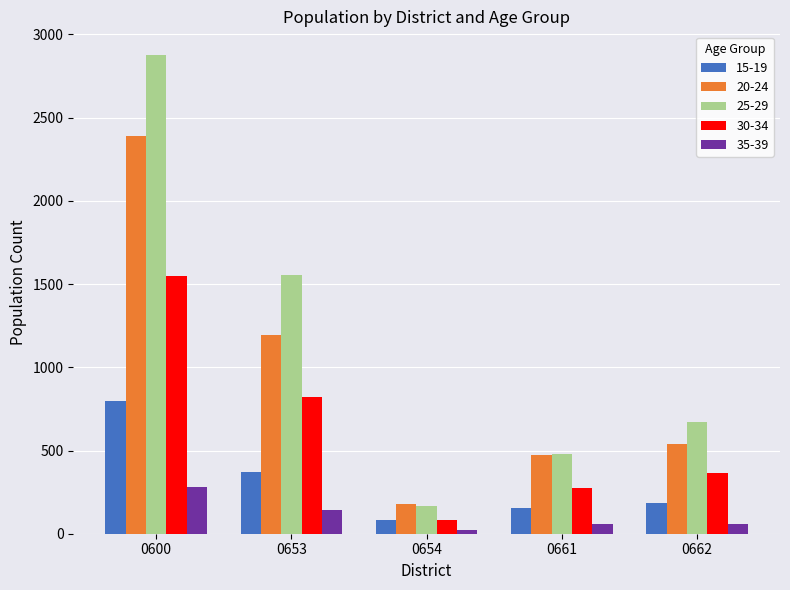

At which label is 25-29 closest to 1522?

0653